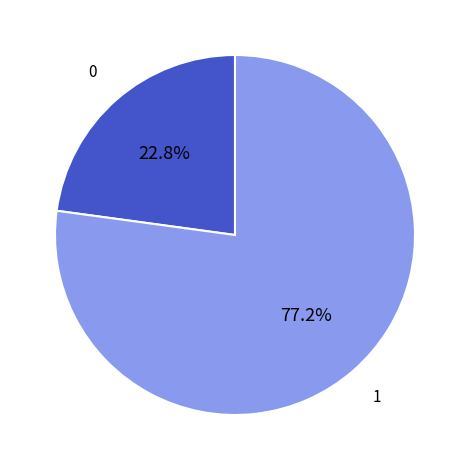

Is there a majority slice in this chart?

Yes